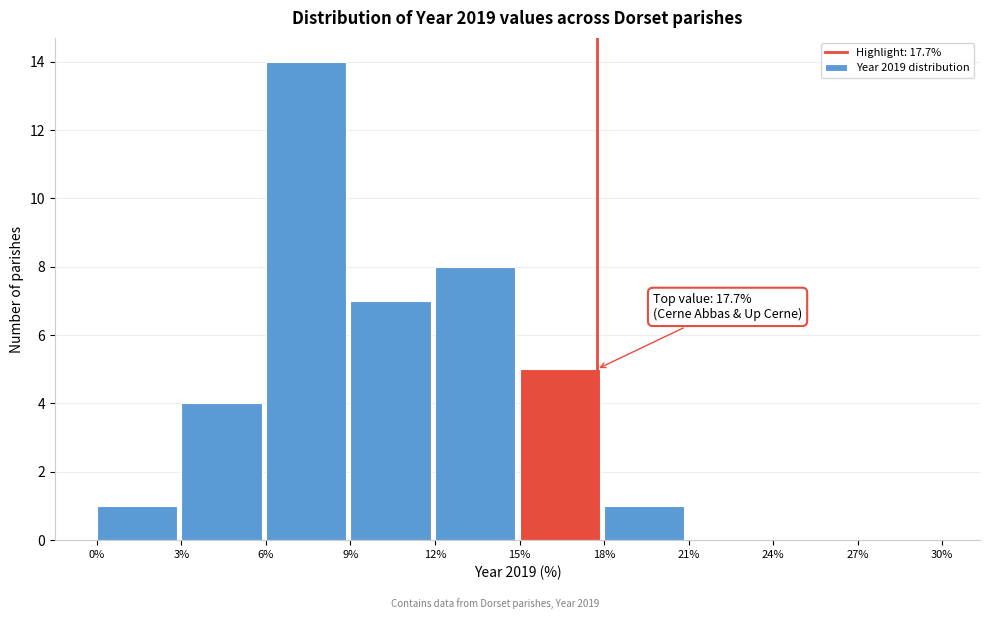

Over which range of the x-axis is the bar tallest?

6% to 9%